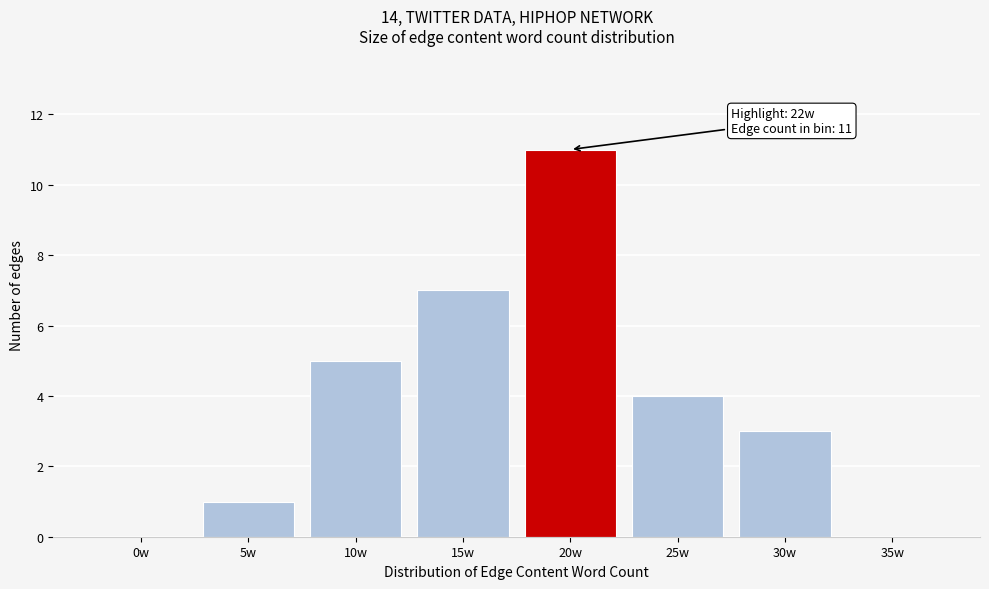

Reading left to right, transcribe all the data shown in this chart.

0w=0	5w=1	10w=5	15w=7	20w=11	25w=4	30w=3	35w=0